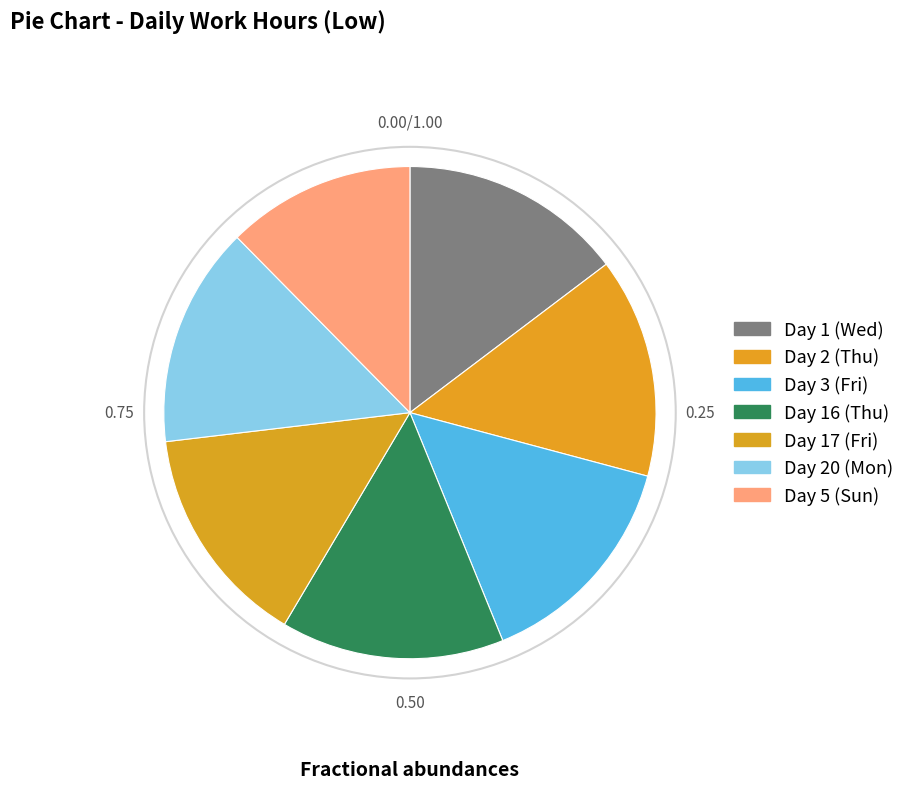

To the nearest percent, what percentage of the pie is Day 20 (Mon)?

14%